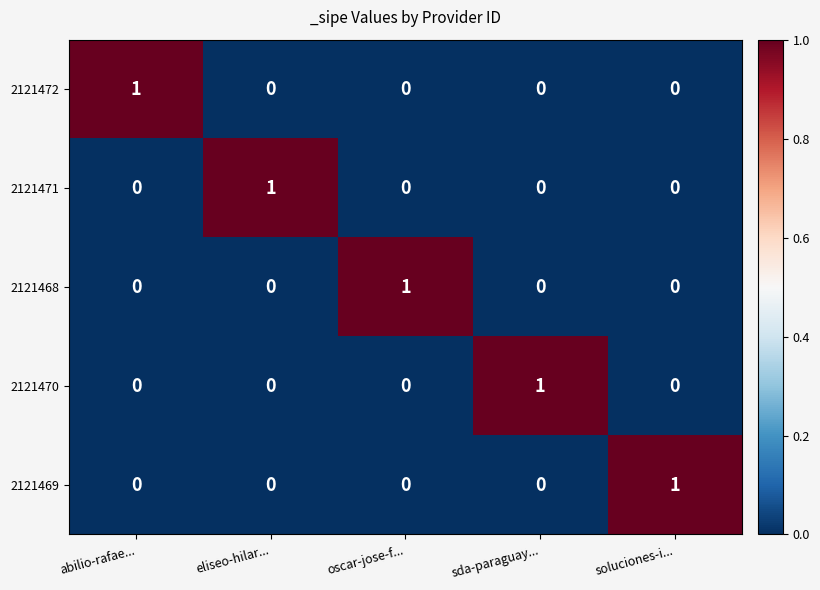

Reading left to right, what are all the values shown in this chart?

2121472: abilio-rafae...=1	eliseo-hilar...=0	oscar-jose-f...=0	sda-paraguay...=0	soluciones-i...=0
2121471: abilio-rafae...=0	eliseo-hilar...=1	oscar-jose-f...=0	sda-paraguay...=0	soluciones-i...=0
2121468: abilio-rafae...=0	eliseo-hilar...=0	oscar-jose-f...=1	sda-paraguay...=0	soluciones-i...=0
2121470: abilio-rafae...=0	eliseo-hilar...=0	oscar-jose-f...=0	sda-paraguay...=1	soluciones-i...=0
2121469: abilio-rafae...=0	eliseo-hilar...=0	oscar-jose-f...=0	sda-paraguay...=0	soluciones-i...=1